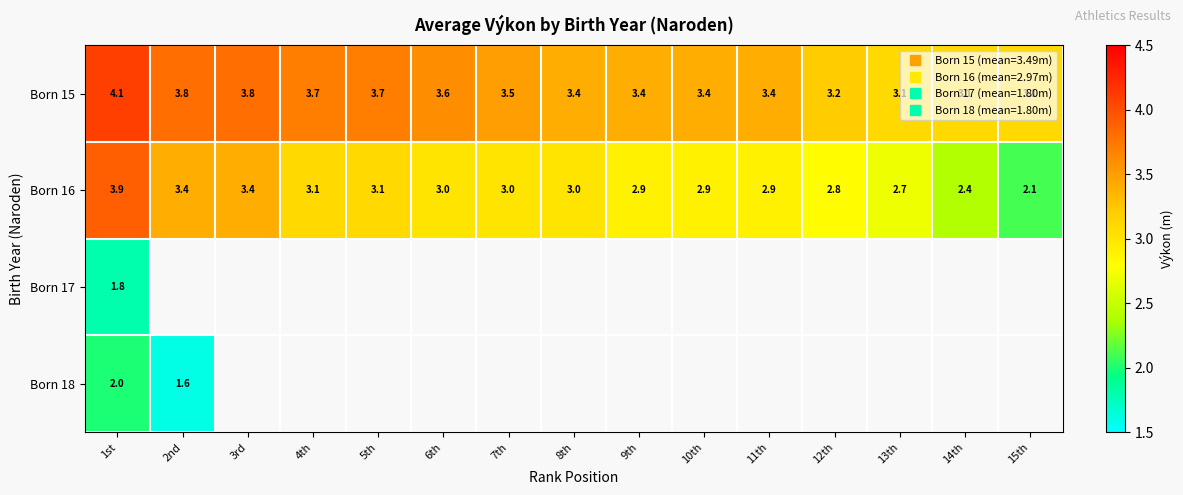

At which label is Born 16 closest to 3?

6th